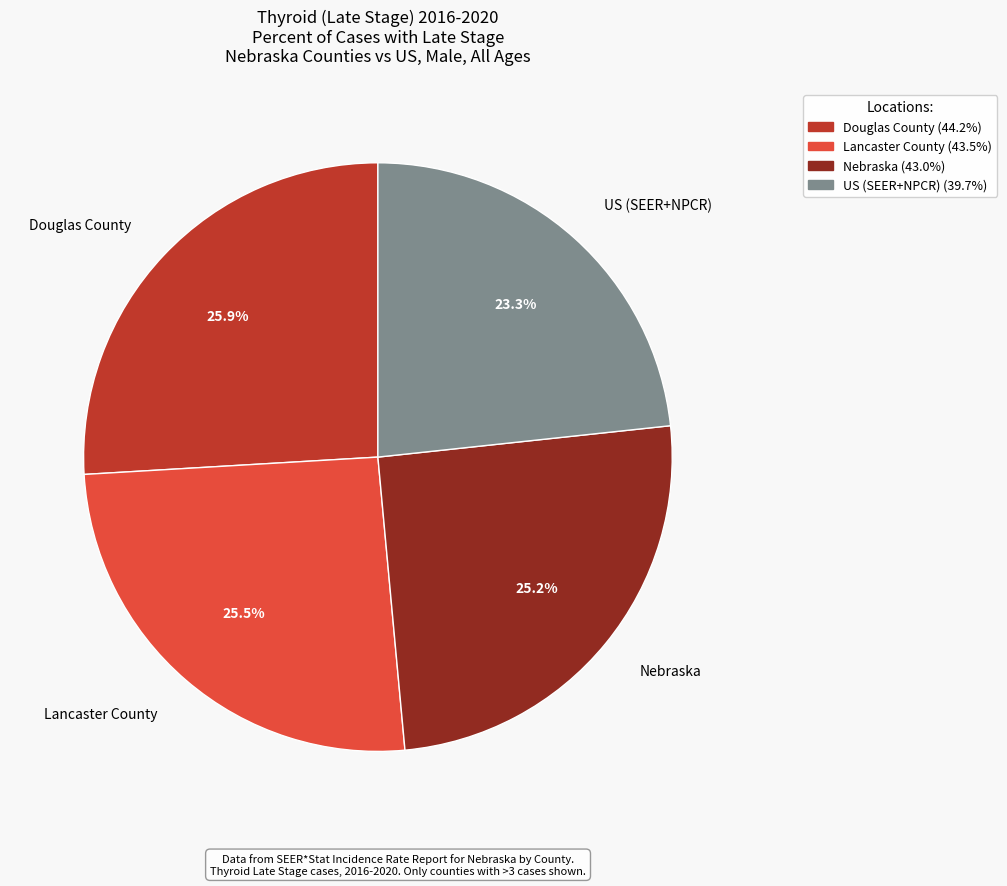

To the nearest percent, what is the difference between the largest and smallest slice percentages?

3%